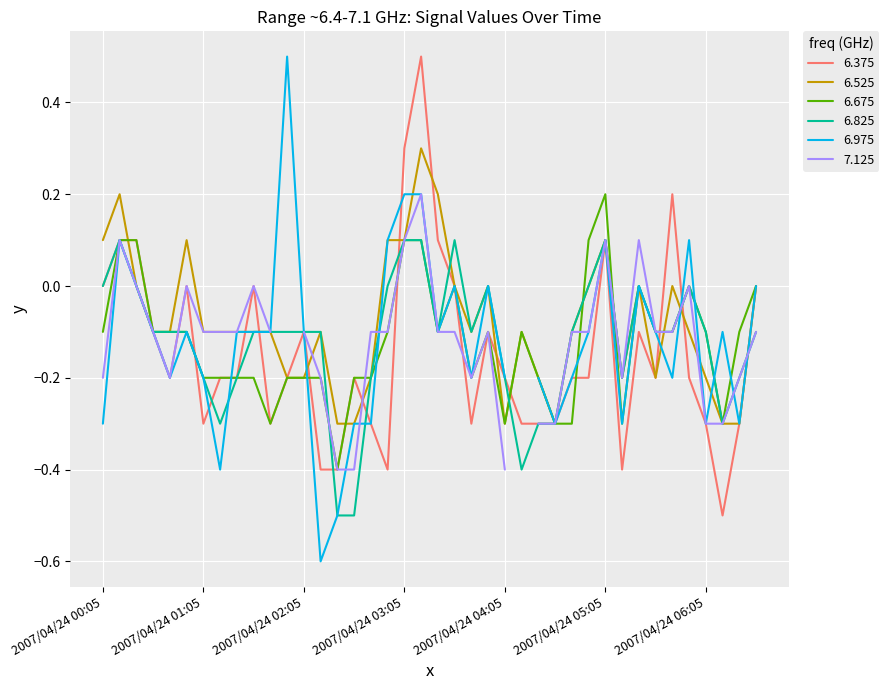

At which label does 6.675 first exceed 0?

2007/04/24 00:15